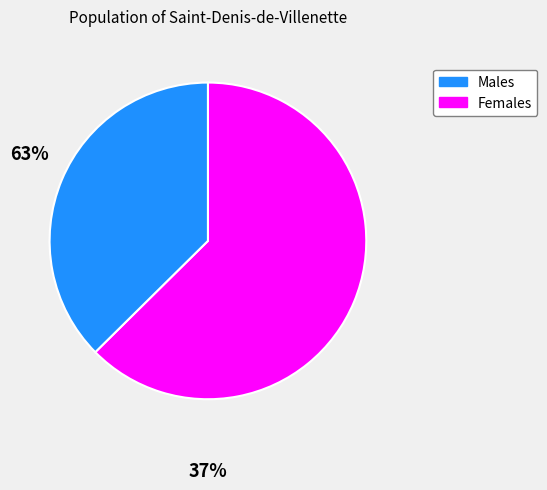

Is there a majority slice in this chart?

Yes